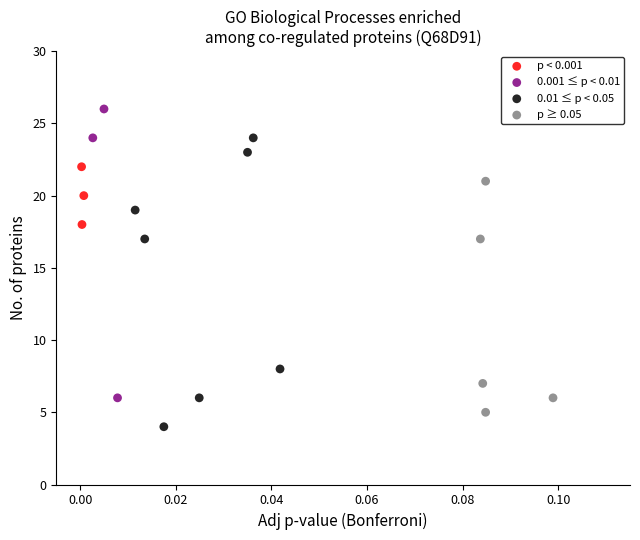

Which series reaches the maximum Y coordinate?

0.001 ≤ p < 0.01